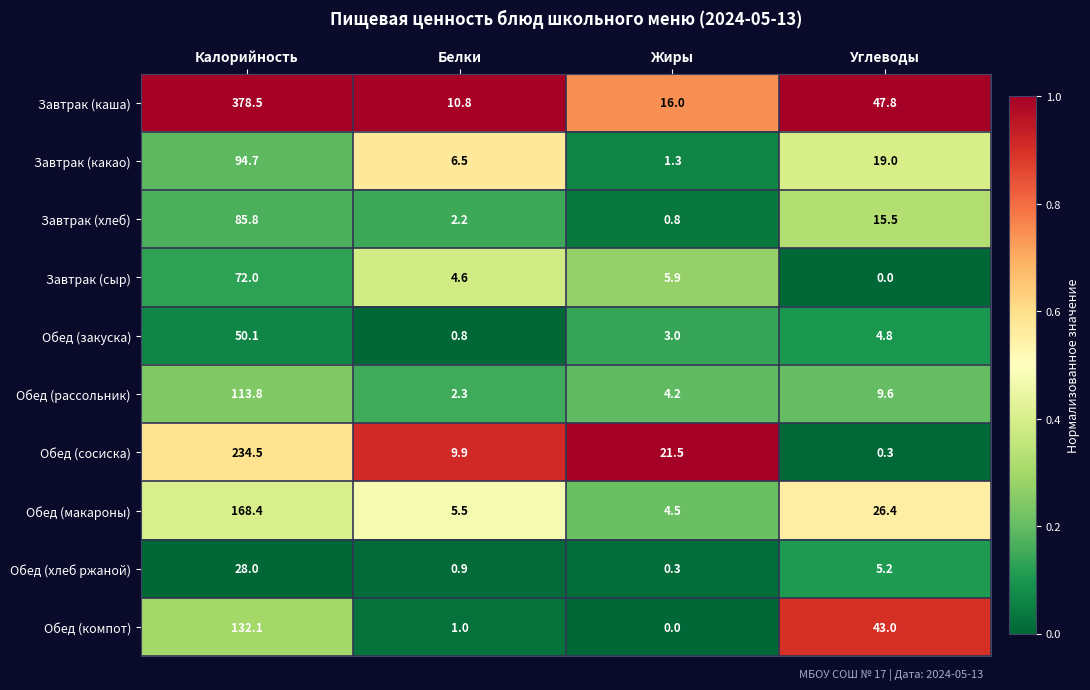

Which series has the largest range (max minus min)?

Завтрак (каша)